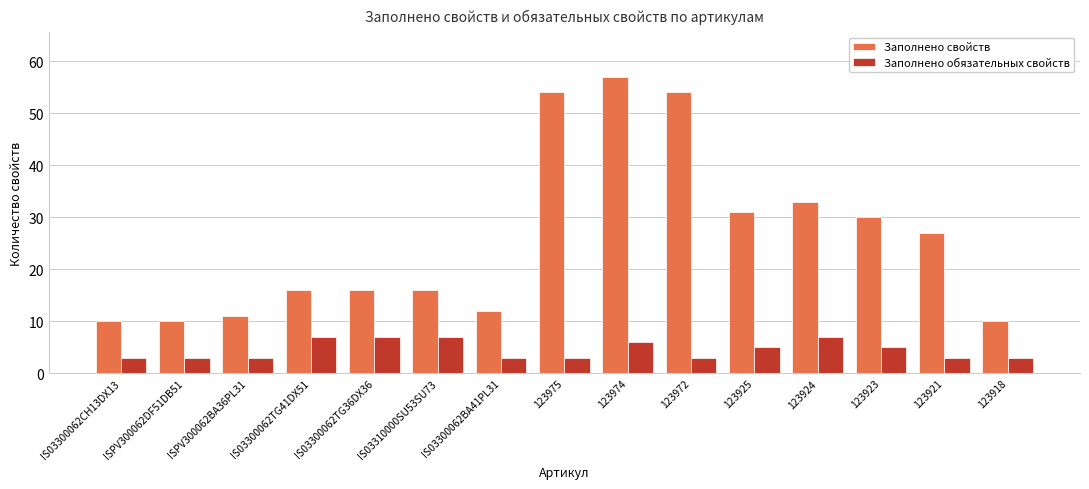

What is the sum of the Заполнено свойств values at IS03300062TG36DX36 and 123921?

43